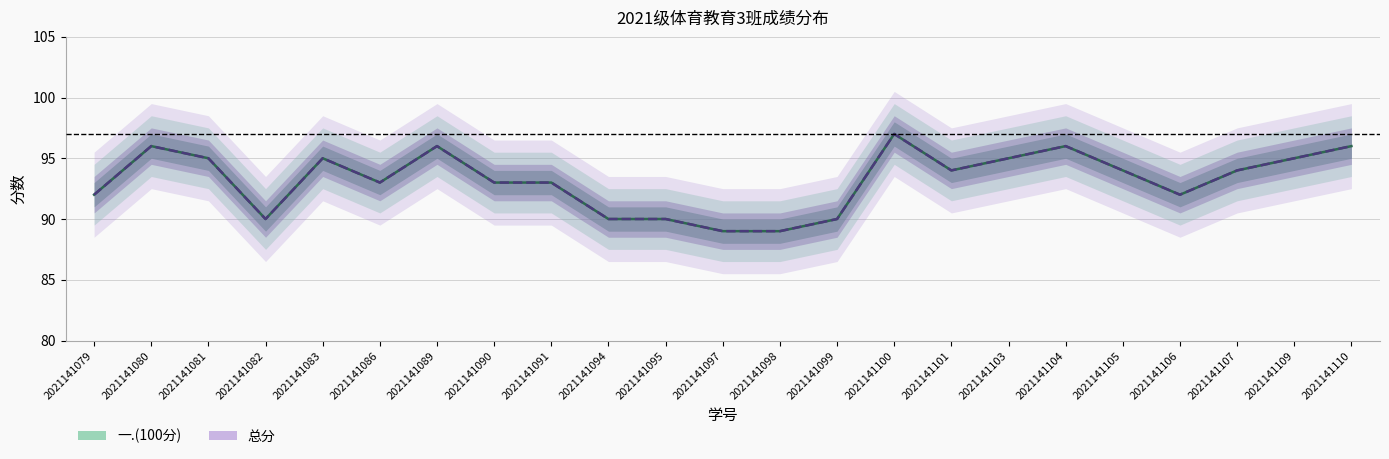

What is the difference between the second highest and second lowest values in the 一.(100分) series?

7